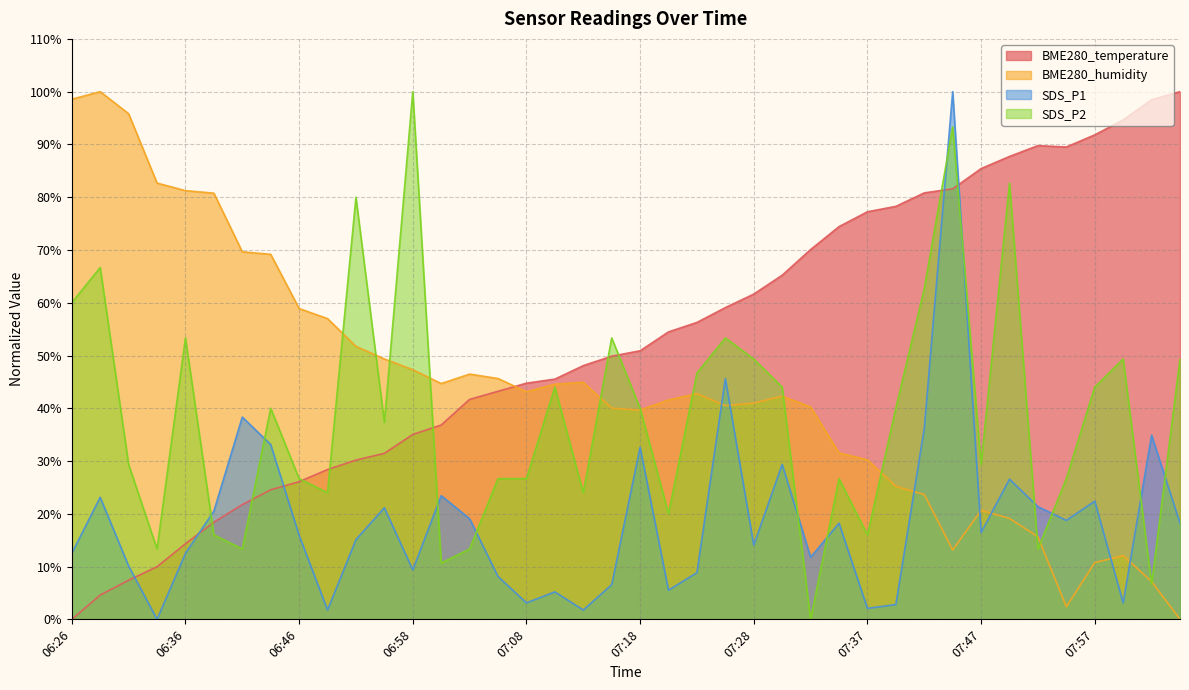

What is the spread (max minus min) of values at 06:28?

95.4